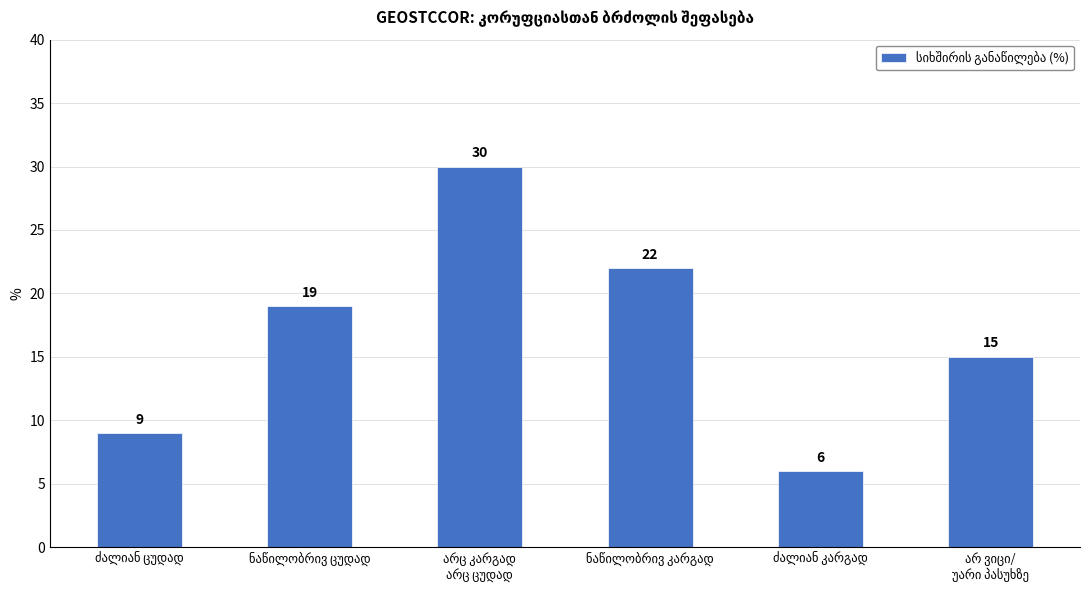

What is the value of the 6th bar from the left?

15